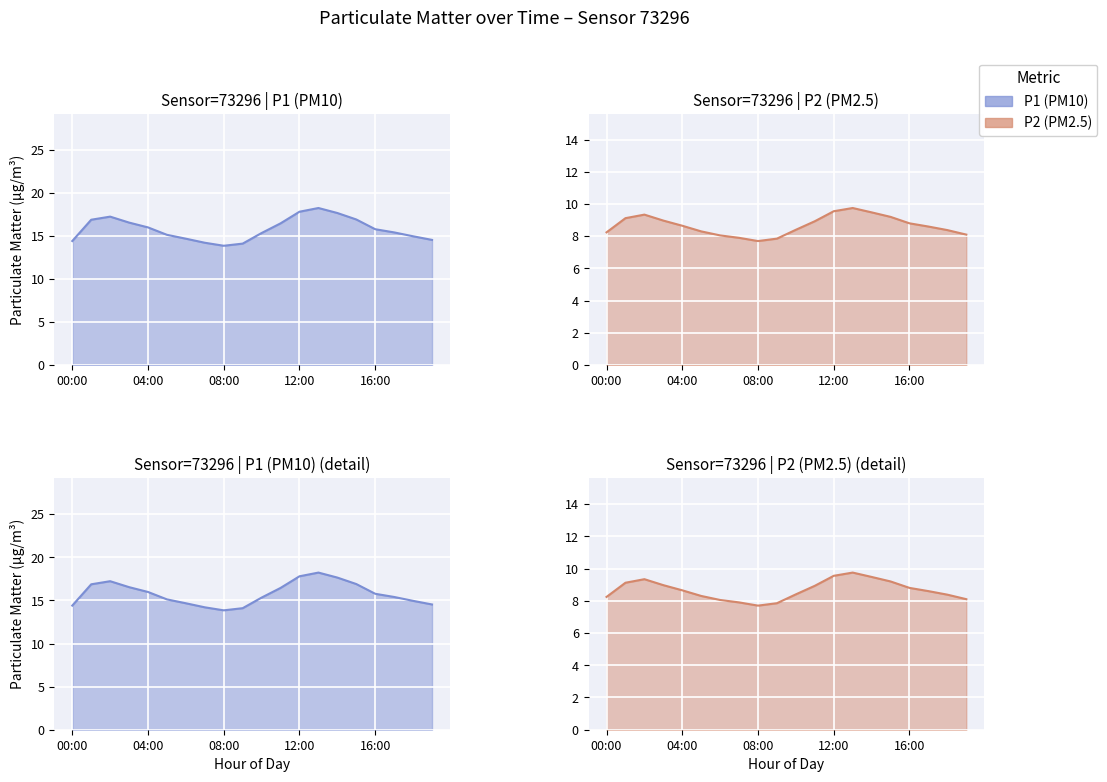

Reading left to right, what are all the values shown in this chart?

P1 line: 14.4	16.9	17.2	16.5	16.0	15.1	14.7	14.2	13.8	14.1	15.3	16.4	17.8	18.2	17.6	16.9	15.8	15.4	14.9	14.5
P2 line: 8.2	9.1	9.3	9.0	8.7	8.3	8.1	7.9	7.7	7.8	8.4	8.9	9.6	9.8	9.5	9.2	8.8	8.6	8.4	8.1